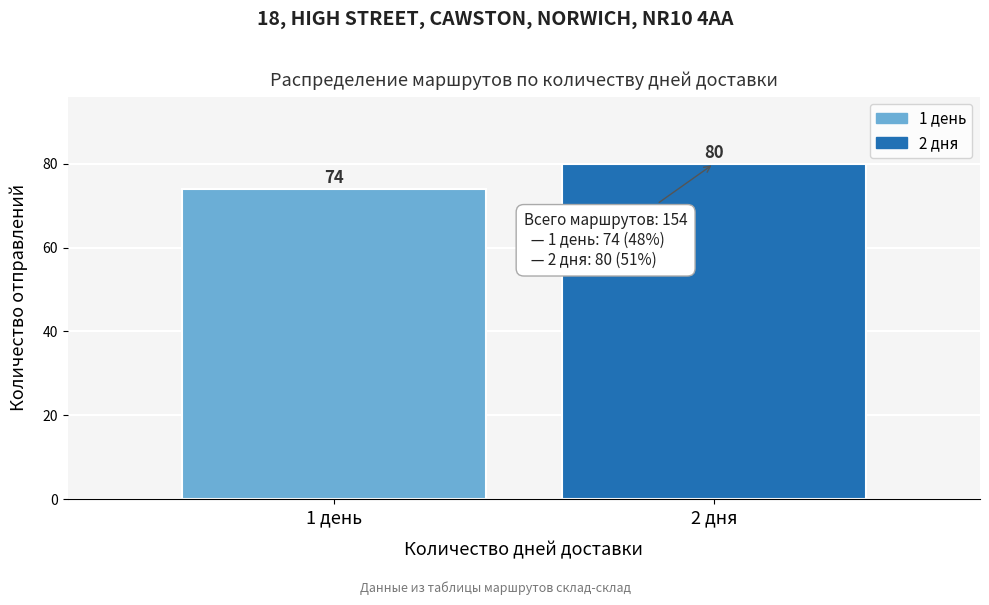

Reading right to left, what are all the values shown in this chart?

2 дня=80	1 день=74